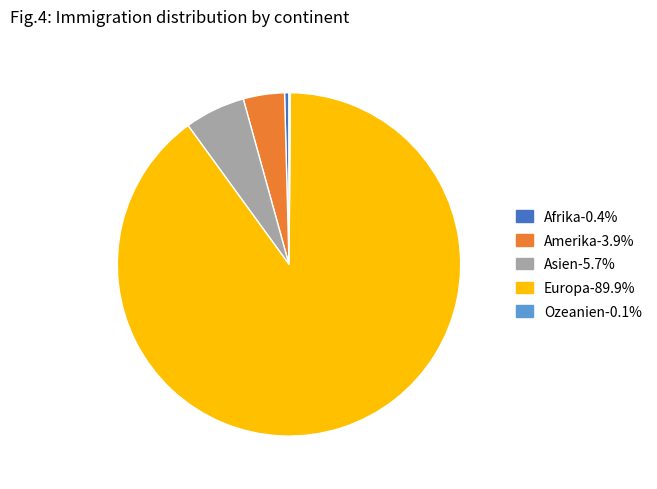

Combined, do Amerika and Afrika account for over 50%?

No